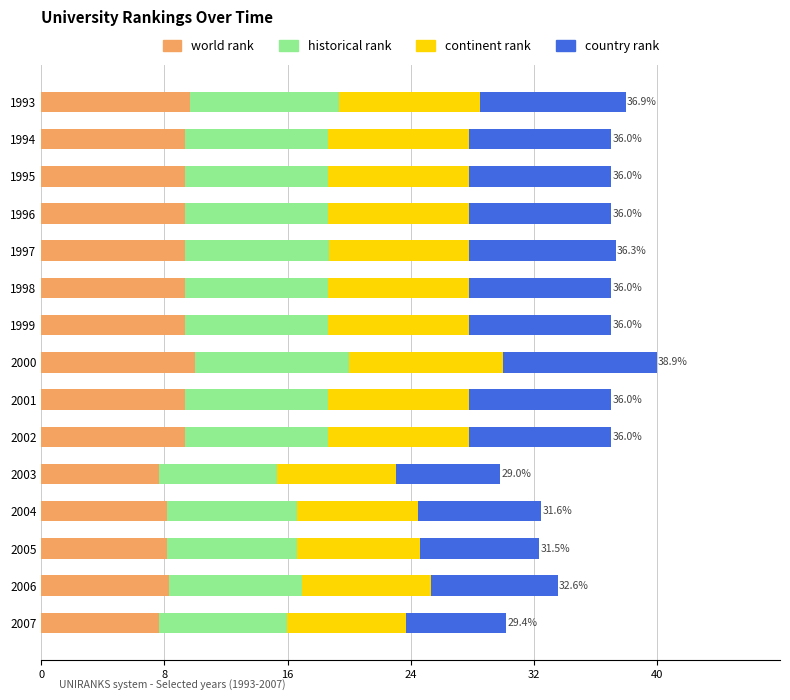

What are all the series names shown in the legend?

world rank, historical rank, continent rank, country rank